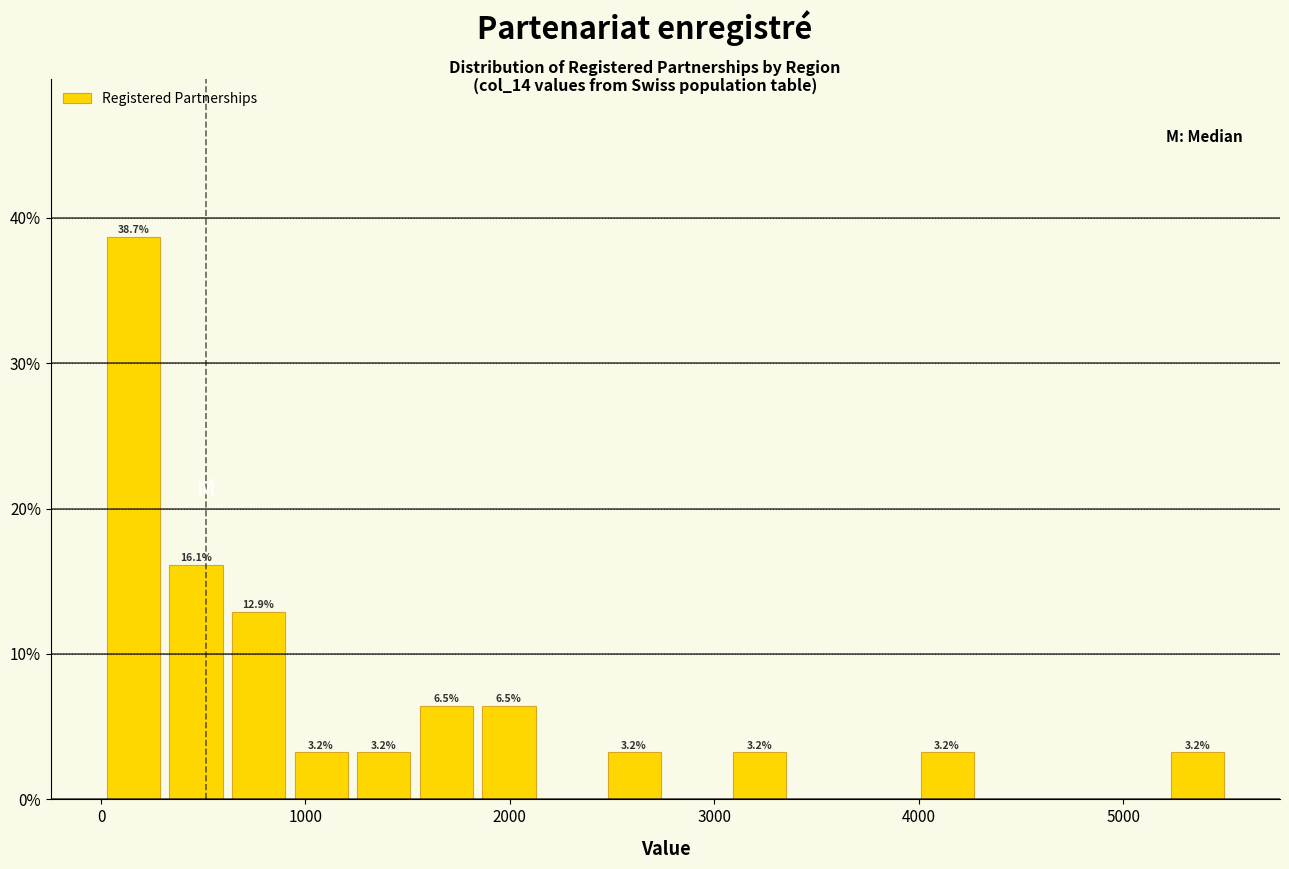

Read against the x-axis, roughly where is the centre of the tallest bar?

200